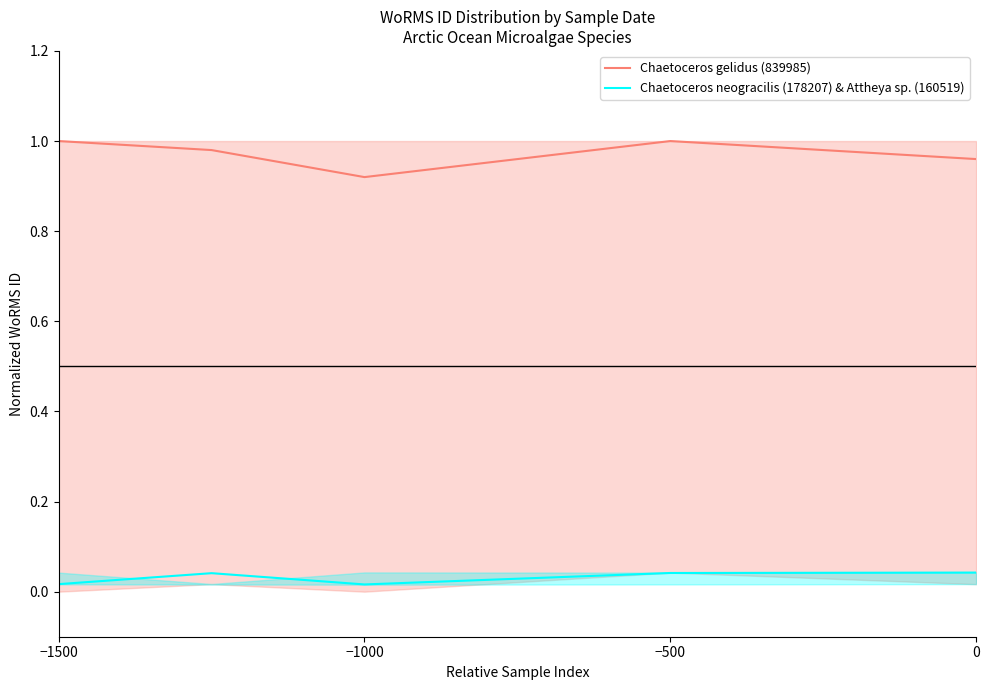

How many lines are shown in the chart?

2